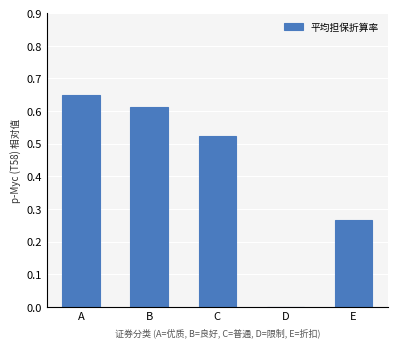

The chart shows a value of 0.0 at D. True or false?

True